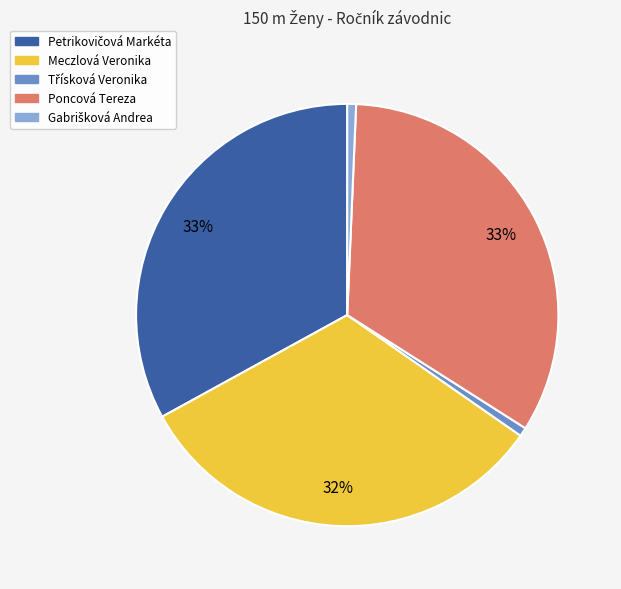

To the nearest percent, what is the average slice percentage?

20%